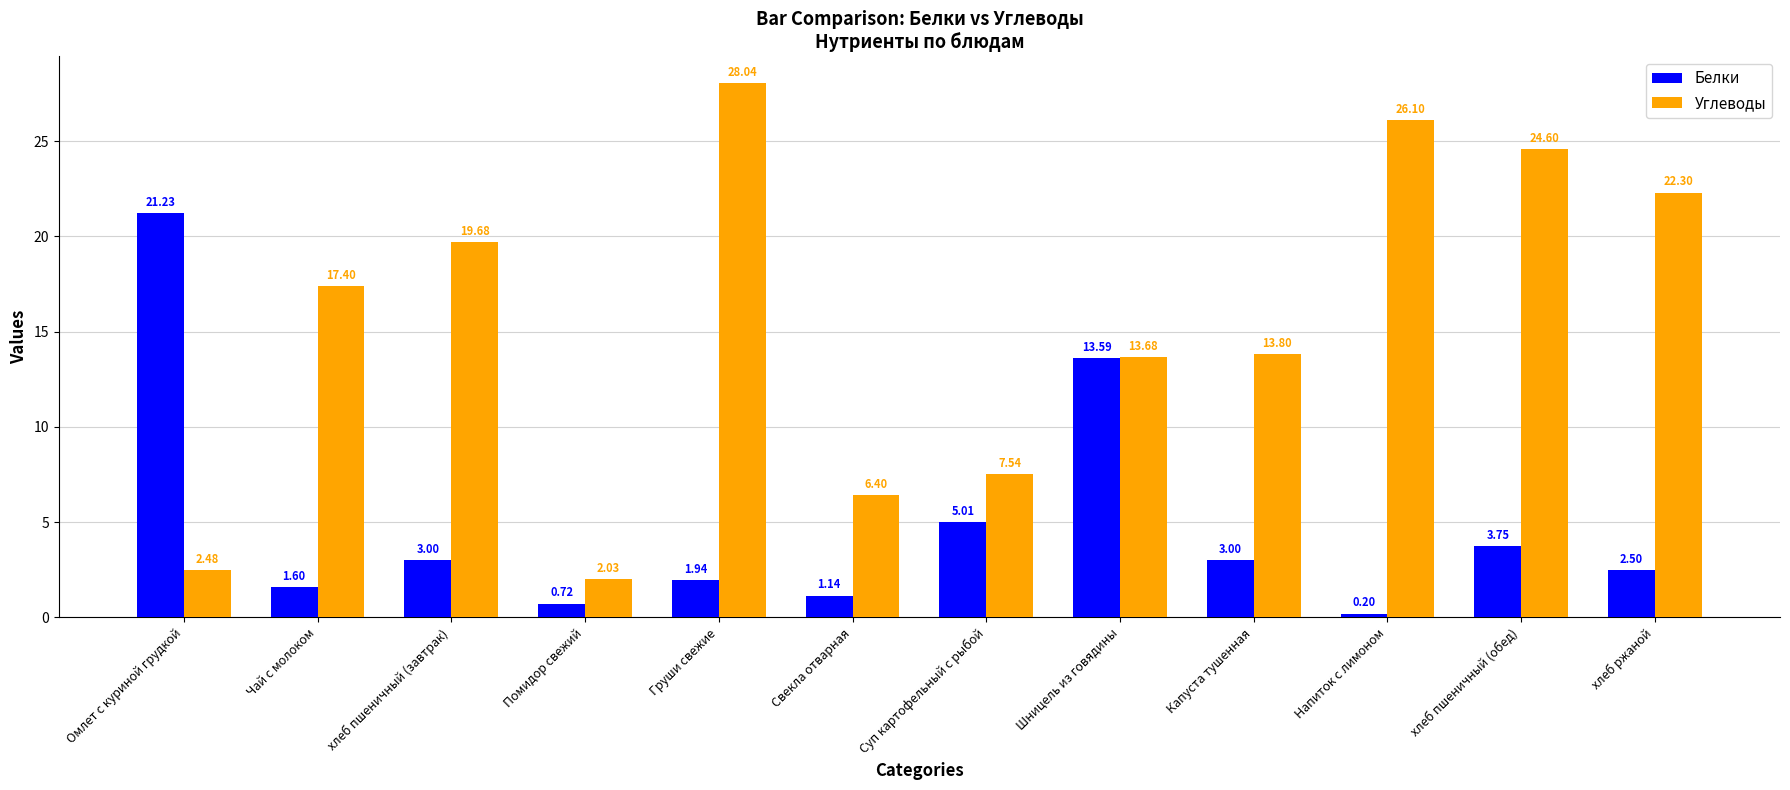

What is the maximum value shown in the chart?

28.0